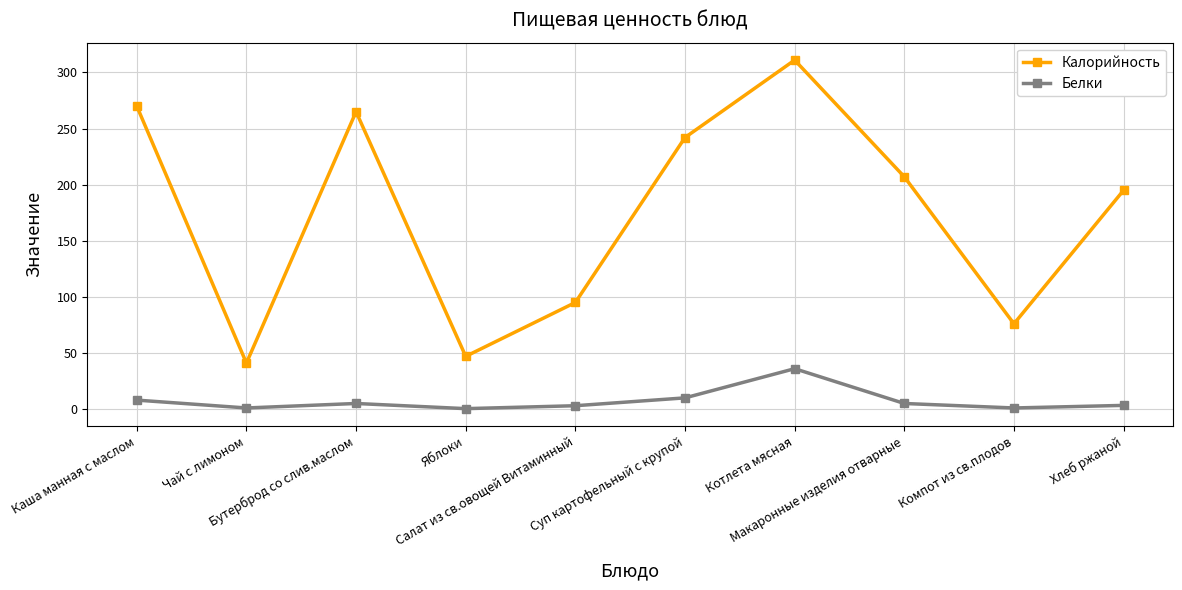

What is the approximate value of Белки at Суп картофельный с крупой?

10.0